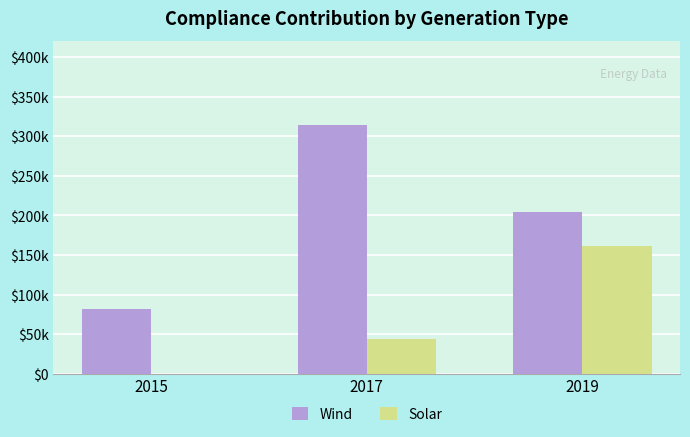

Reading left to right, transcribe all the data shown in this chart.

Wind: 81660	313597	204851
Solar: 0	44237	160972